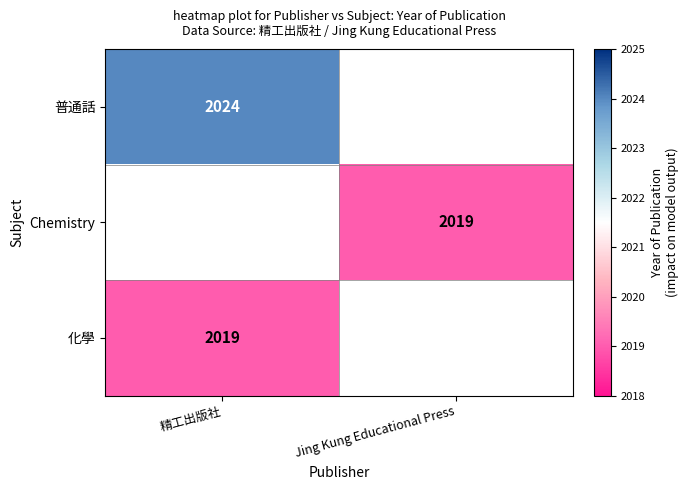

The 普通話 series shows 2024 at 精工出版社. True or false?

True